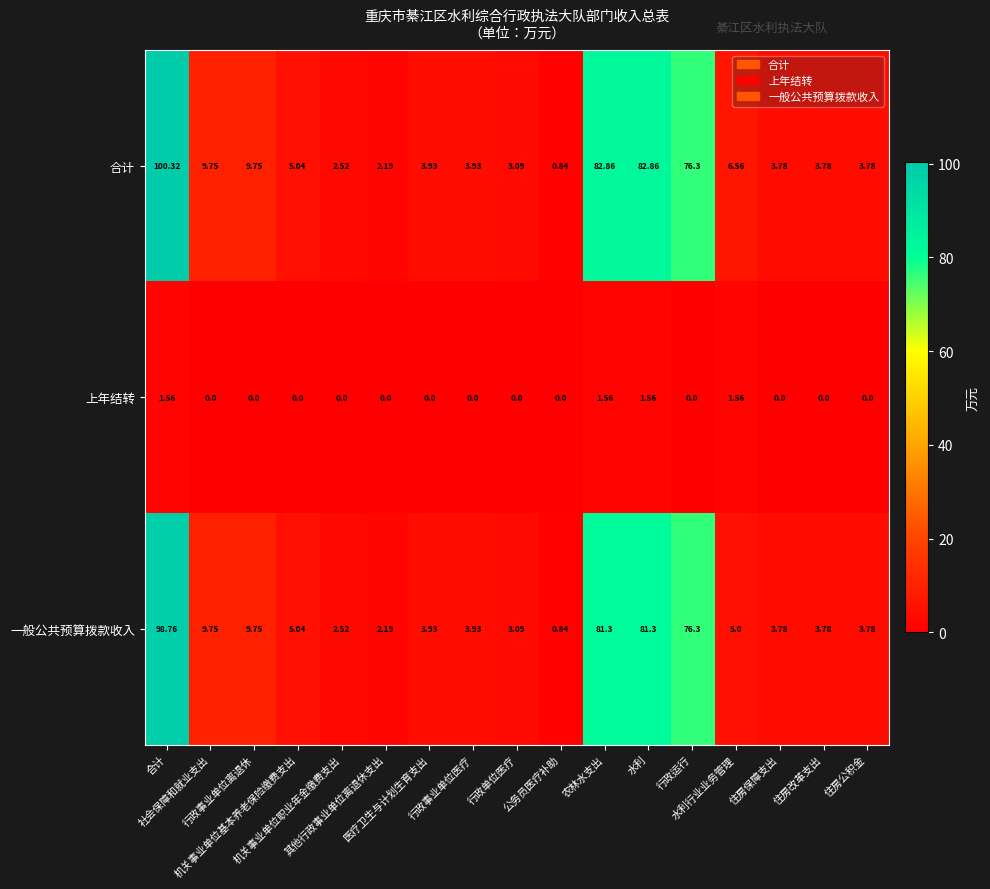

Which series has the largest range (max minus min)?

合计